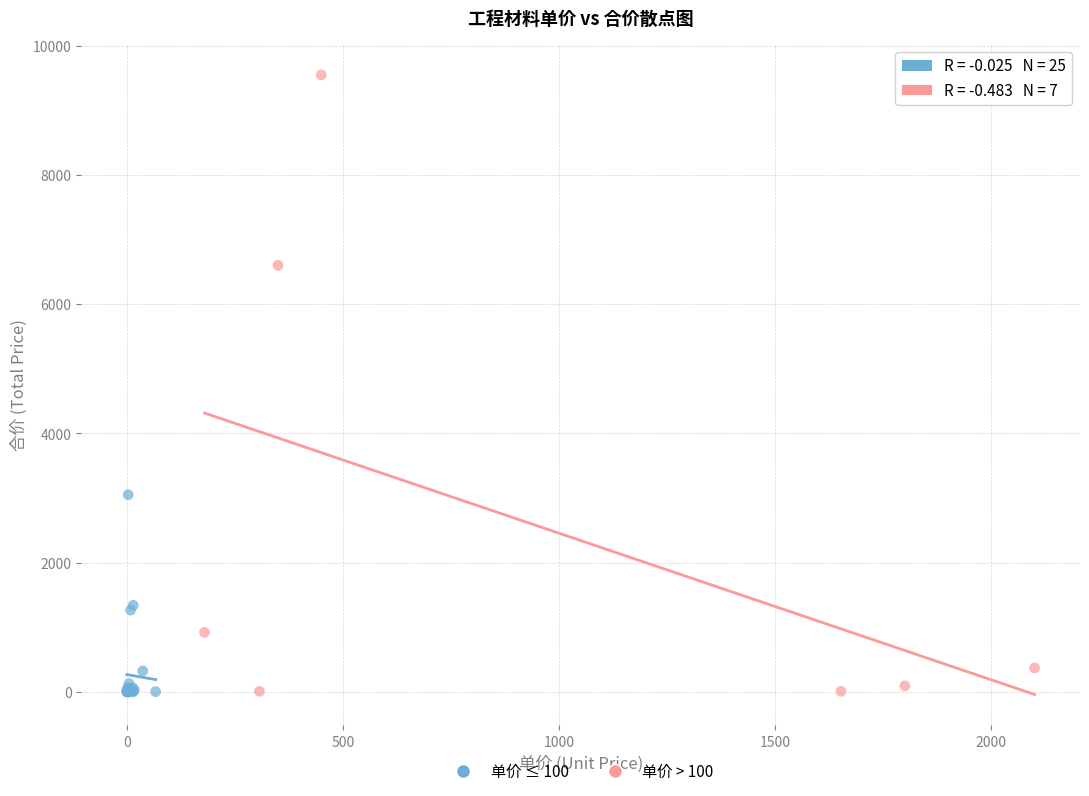

Which series contains the highest Y value?

单价 > 100